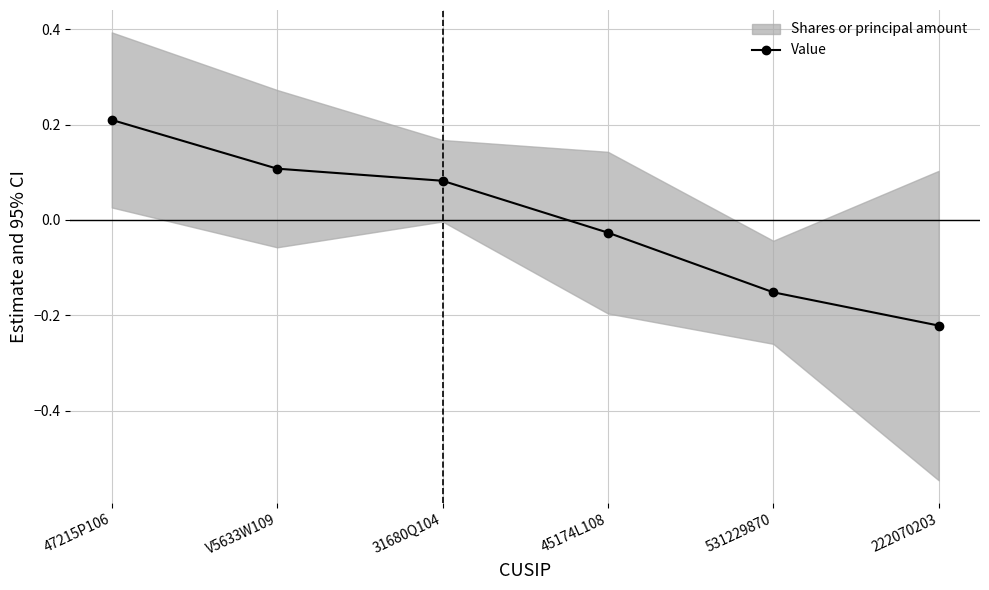

What is the minimum value shown in the chart?

-0.2